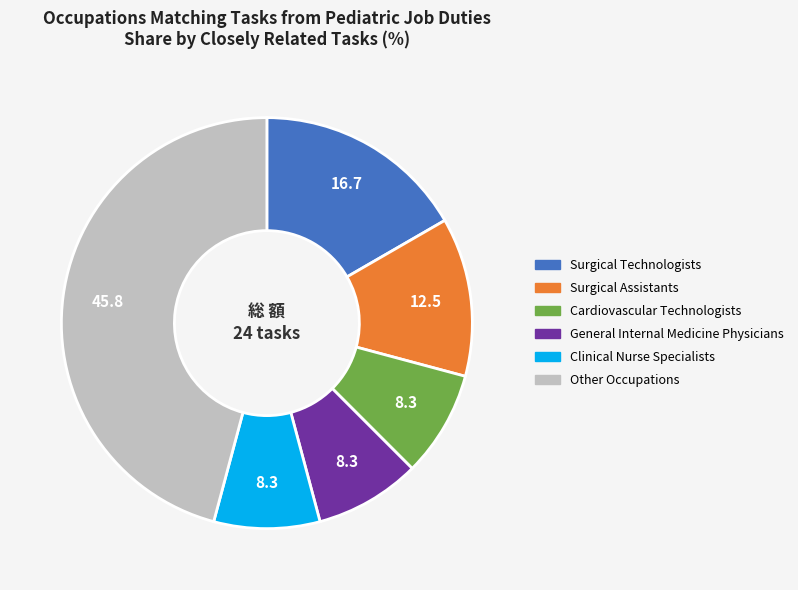

Is the sum of Surgical Technologists and Clinical Nurse Specialists greater than half?

No